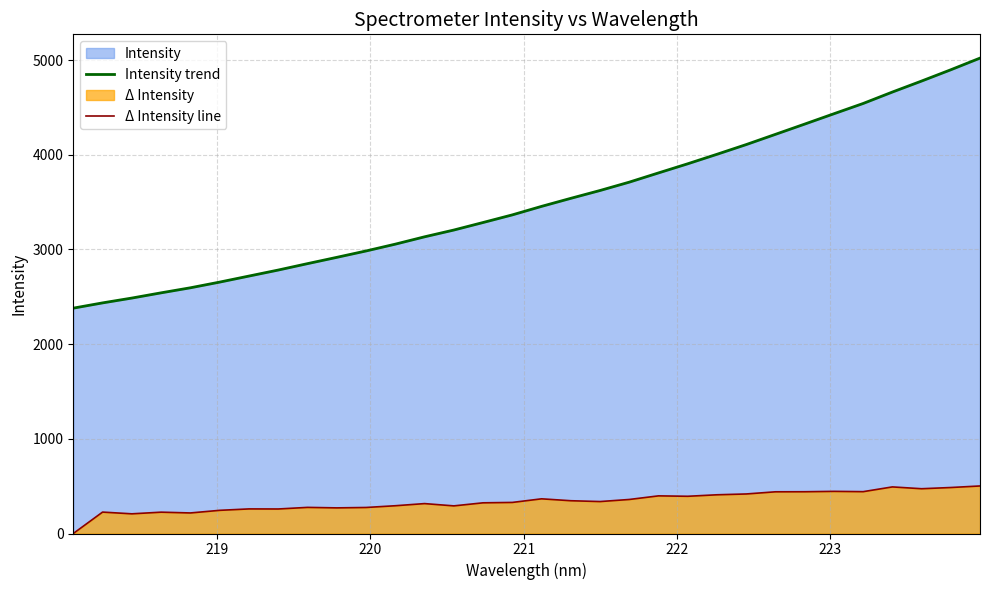

True or false: Δ Intensity line and Intensity trend cross at least once.

False